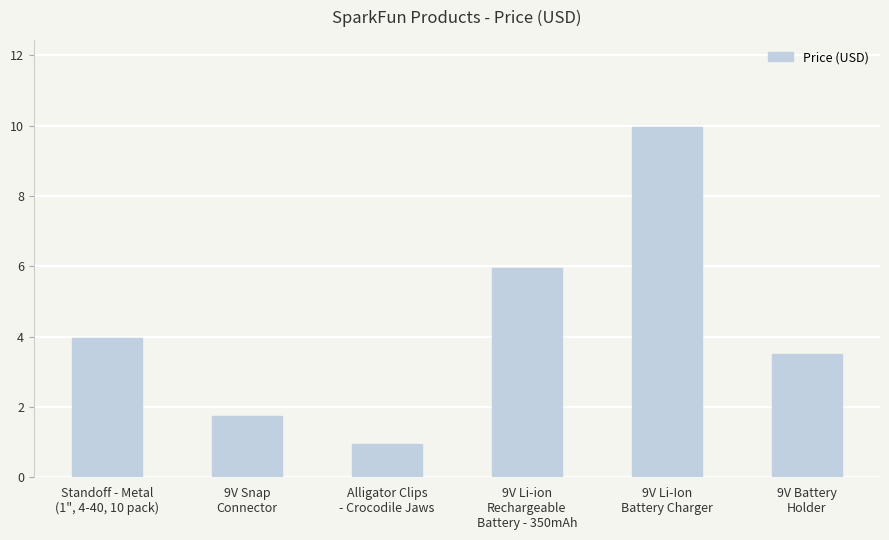

What is the change in value from 9V Li-ion
Rechargeable
Battery - 350mAh to 9V Li-Ion
Battery Charger?

+4.0